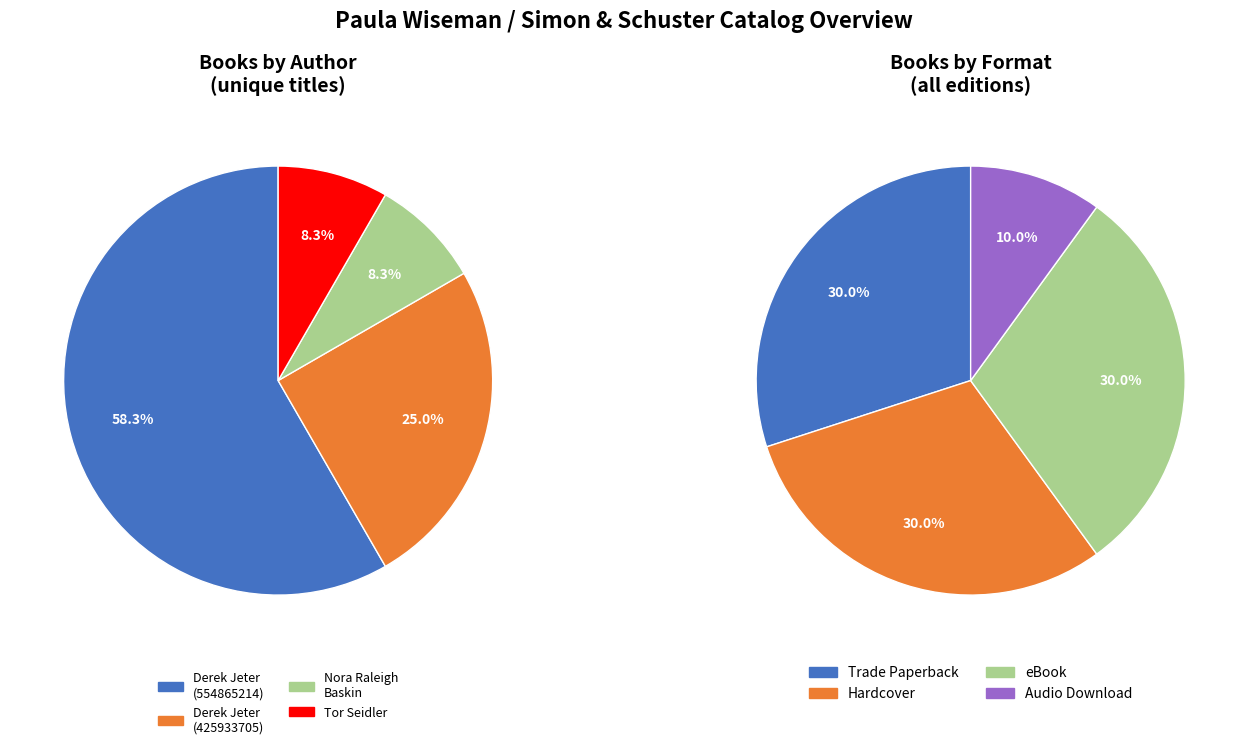

Which slice is the largest?

Derek Jeter (554865214)